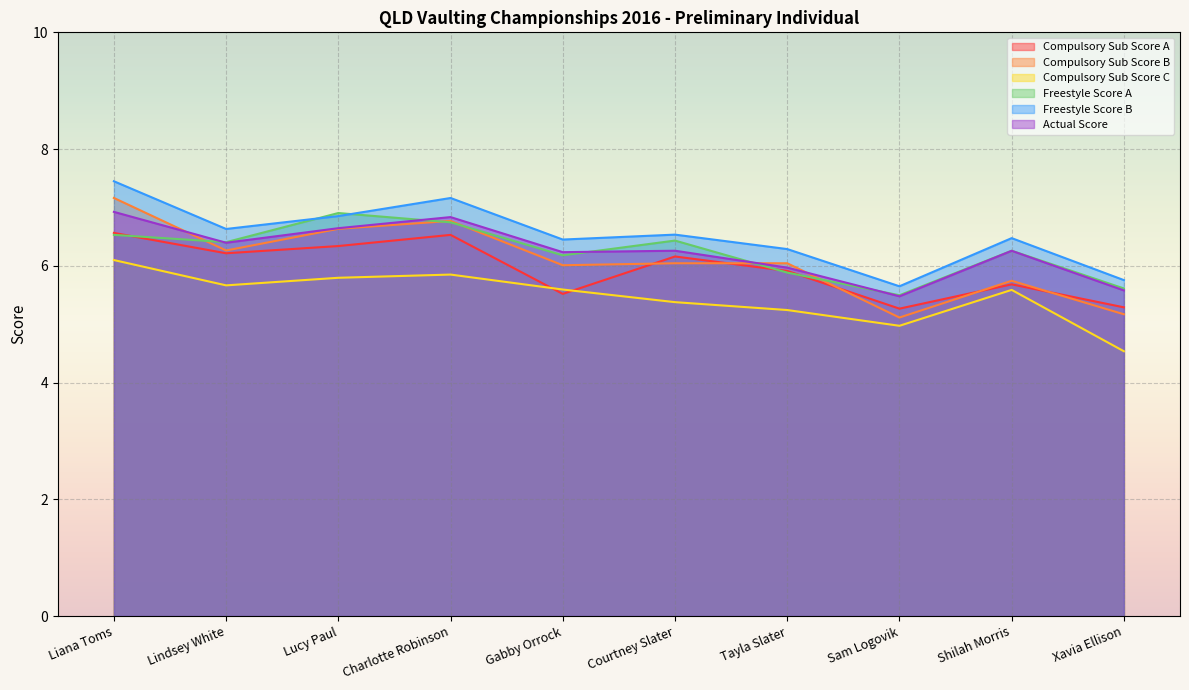

Which series has the largest total across all categories?

Freestyle Score B